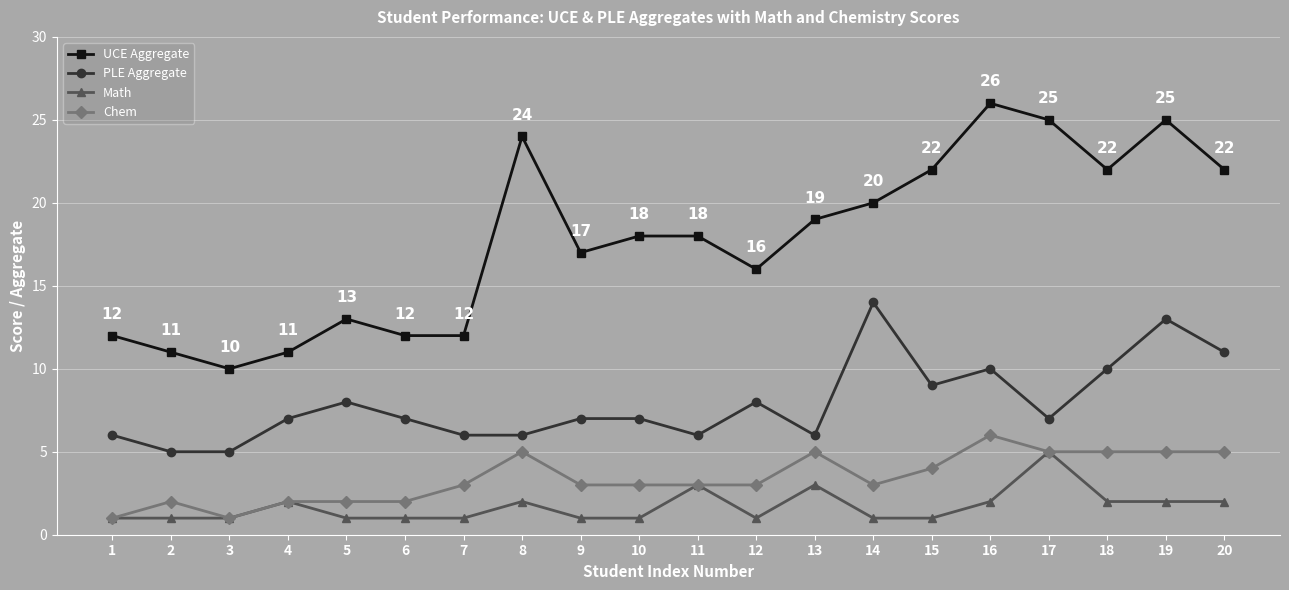

Count the number of data series in this chart.

4